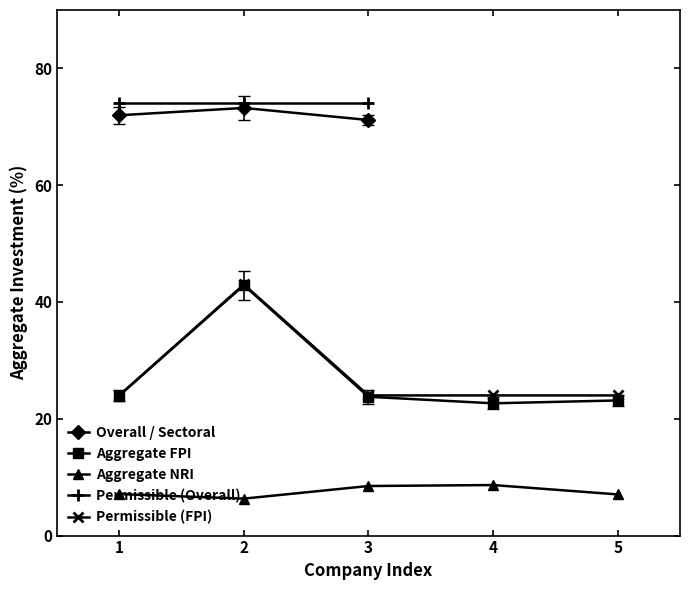

What is the value of the Aggregate NRI point at the 3rd from the left?

8.5